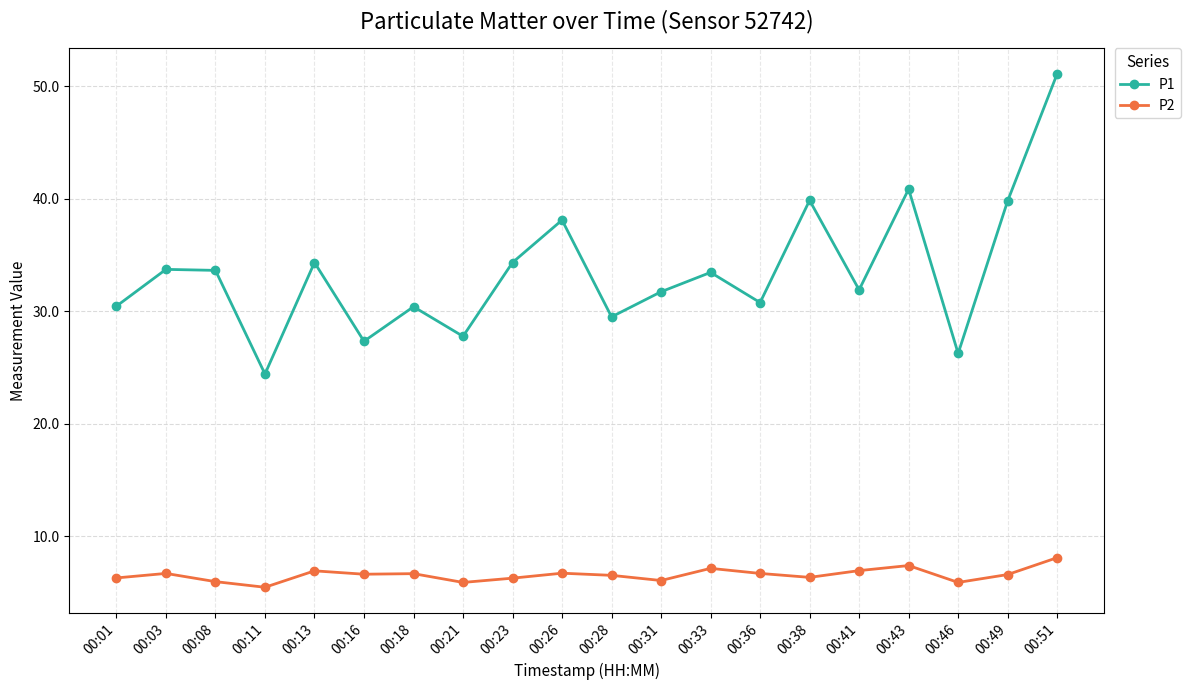

What is the difference between the P1 values at 00:51 and 00:18?

20.7